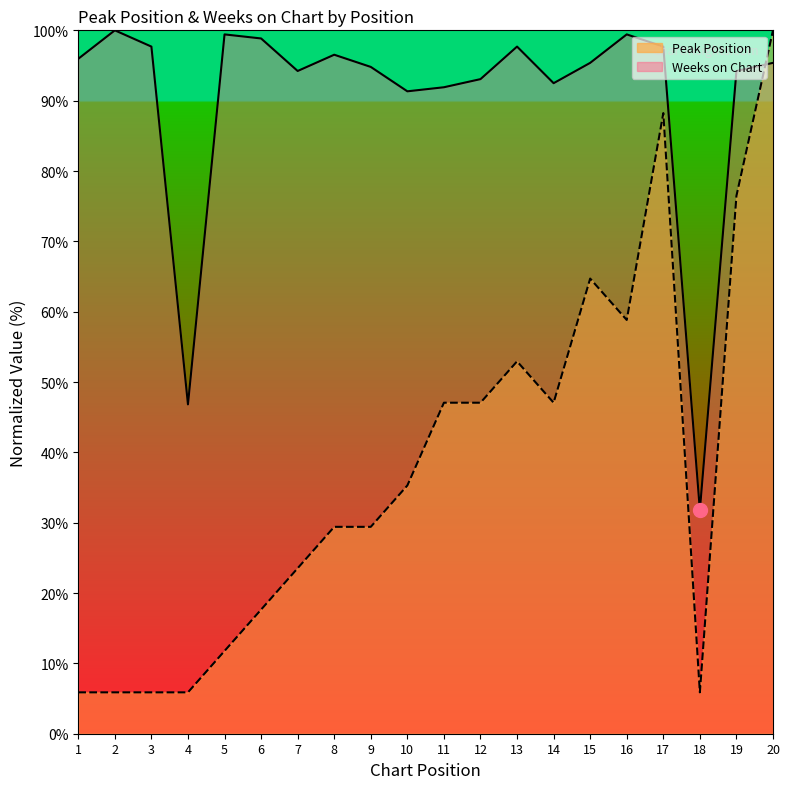

At which category does the chart reach its peak across all series?

20